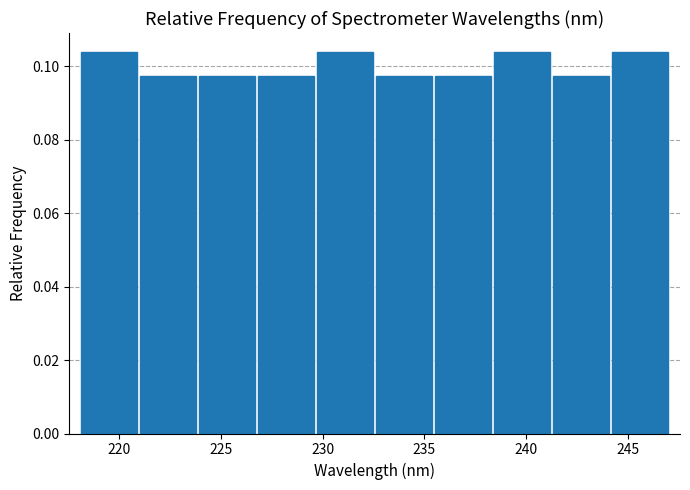

What is the height of the bar covering 227.0 to 229.5 on the x-axis? Neither the bar edges nor the heights are printed on the chart, so give them approximately, as read against the axes.

0.098